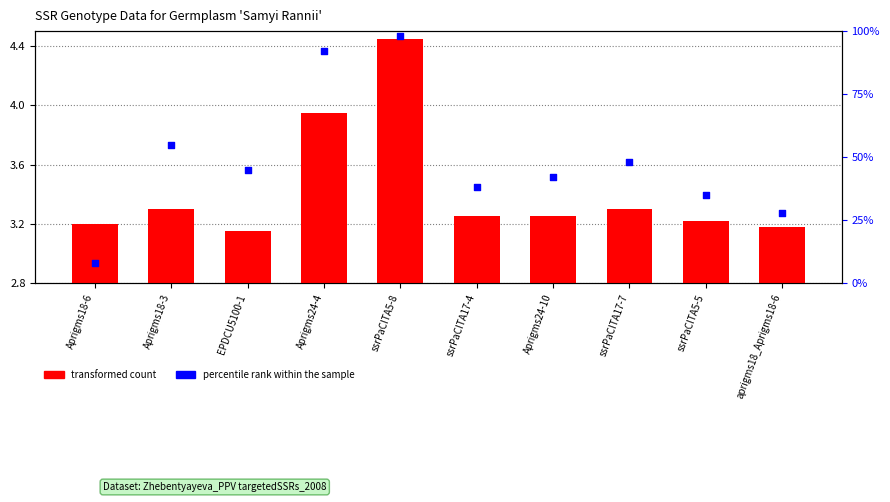

At how many categories does at least one series exceed 0?

10